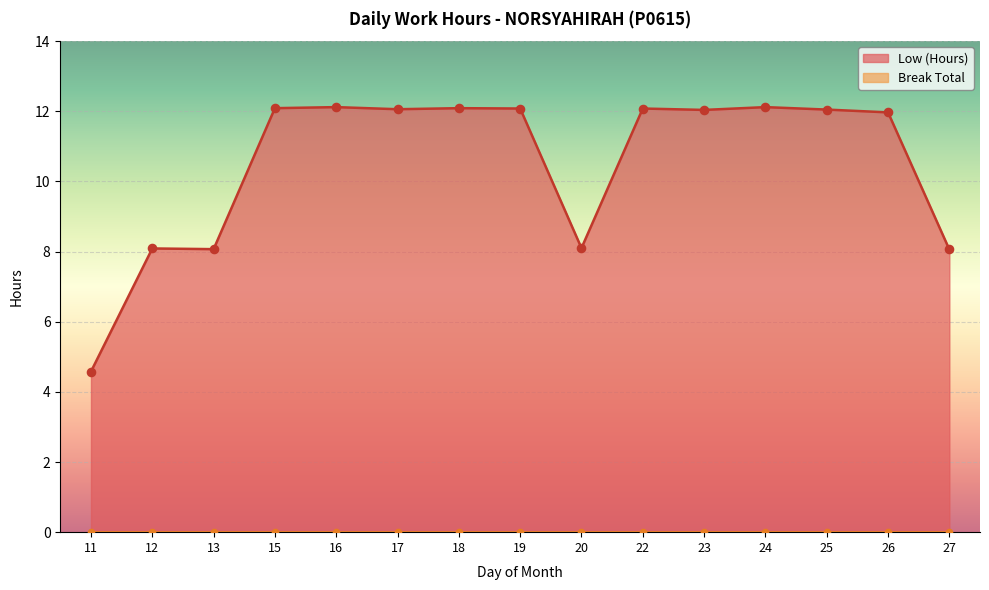

Approximately how many times larger is the value at 15 compared to 17?

1.0